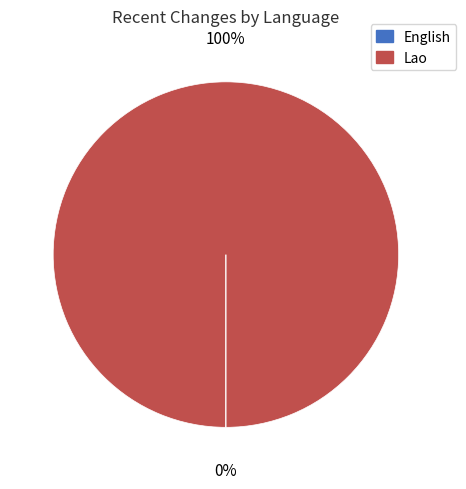

To the nearest percent, what is the average slice percentage?

50%